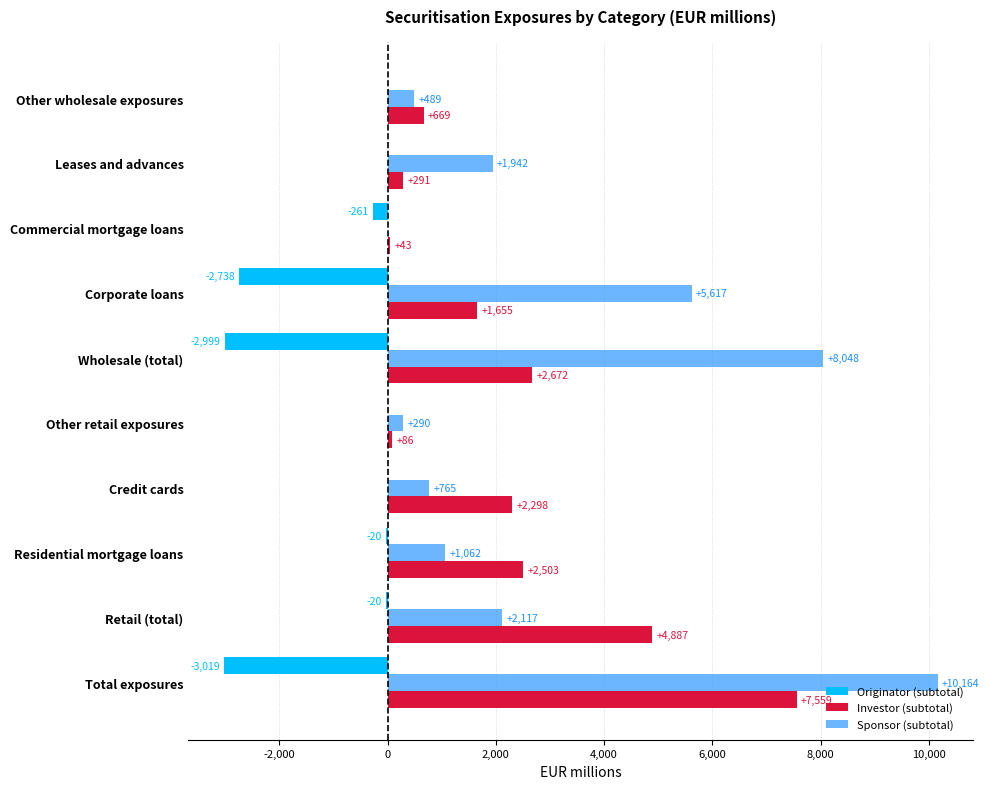

Which label corresponds to the largest value in the chart?

Total exposures